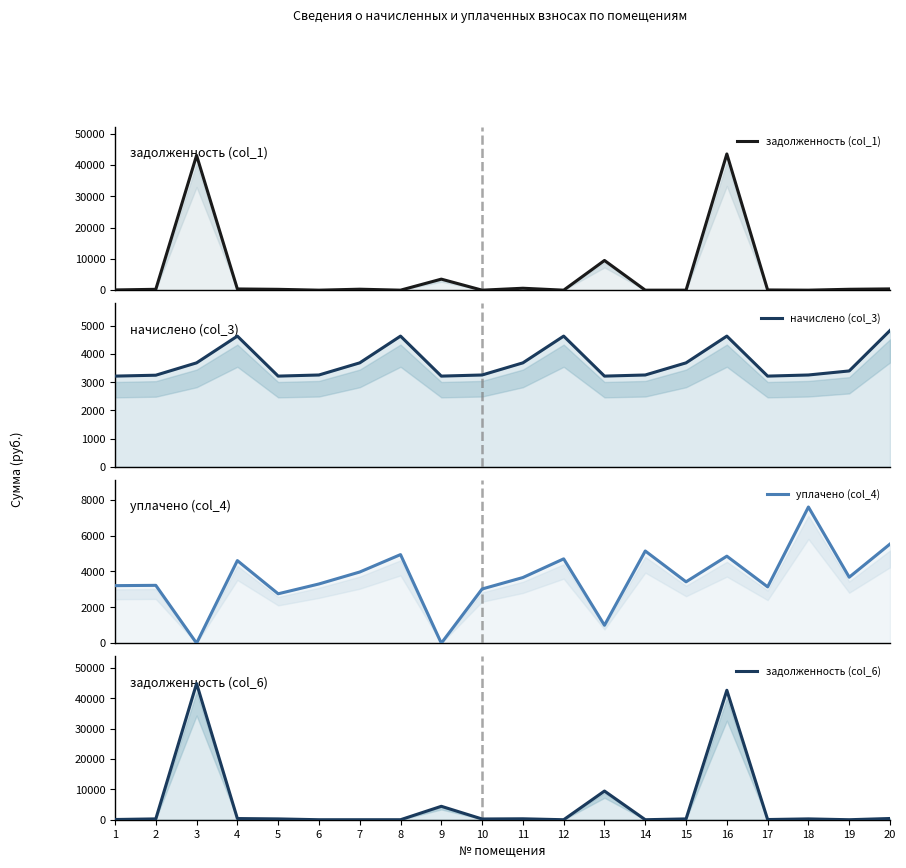

After their last crossing, which series has the higher values: задолженность (col_6) or начислено (col_3)?

начислено (col_3)